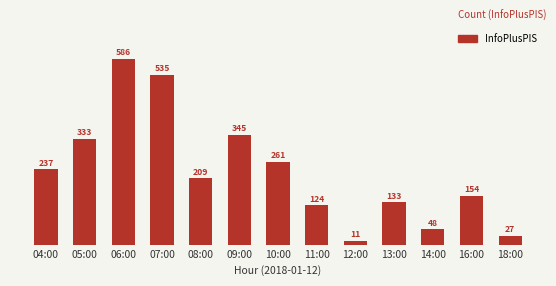

At which category does the chart reach its minimum across all series?

12:00